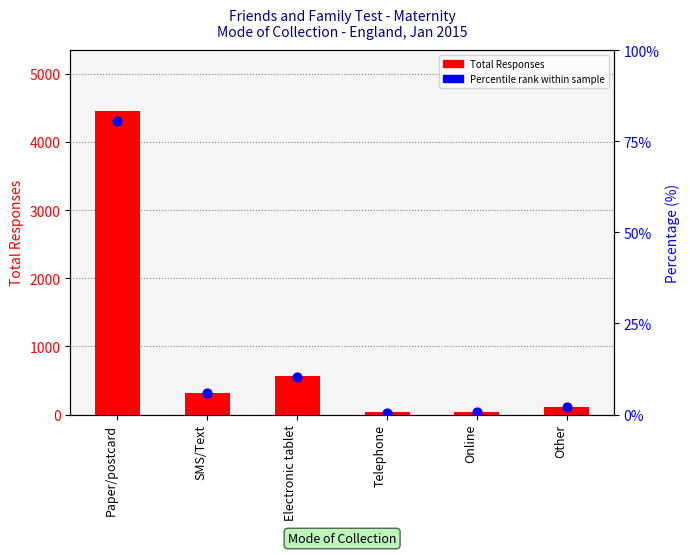

Which series contains the lowest Y value?

Percentile rank within sample